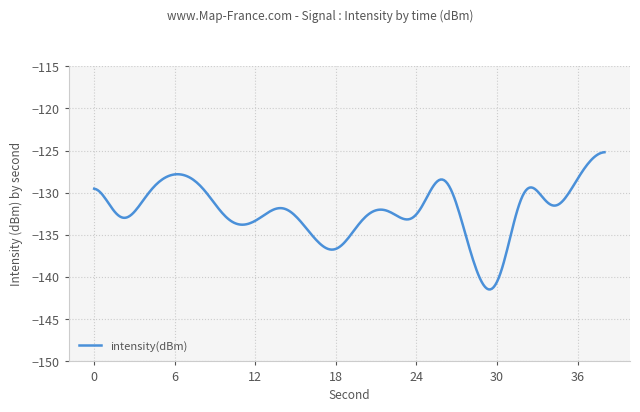

Does the chart display data point markers on the line(s)?

No